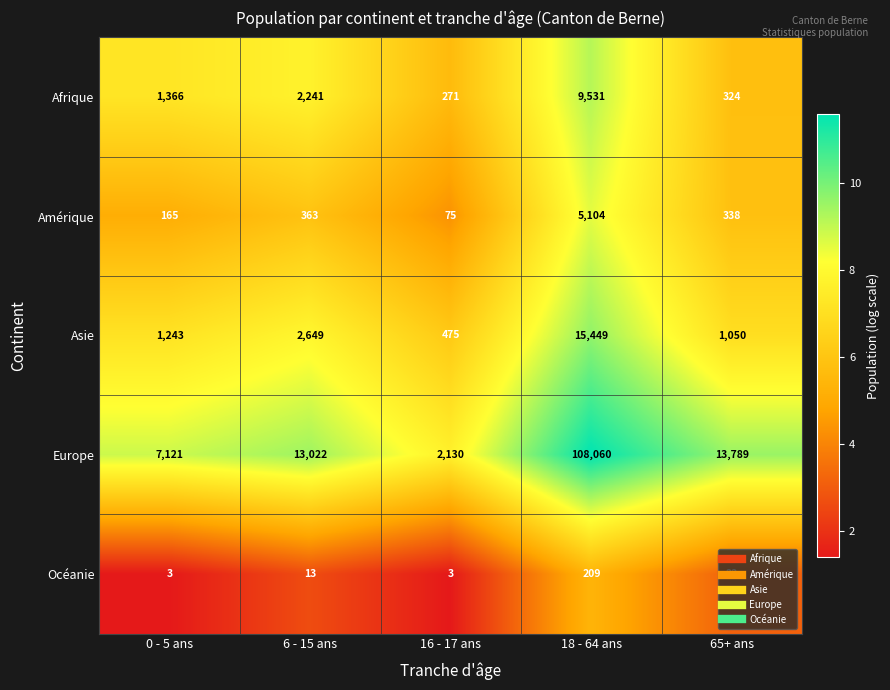

Rank the series by their maximum value, from highest to lowest.

Europe, Asie, Afrique, Amérique, Océanie